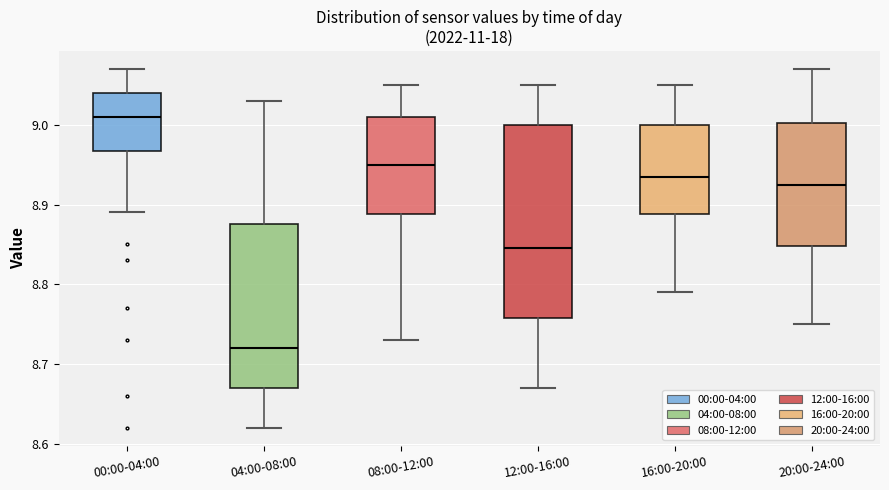

Where is the lower edge of the box for 20:00-24:00 on the y-axis? The values are not printed on the chart, so give them approximately, as read against the axis.

8.85